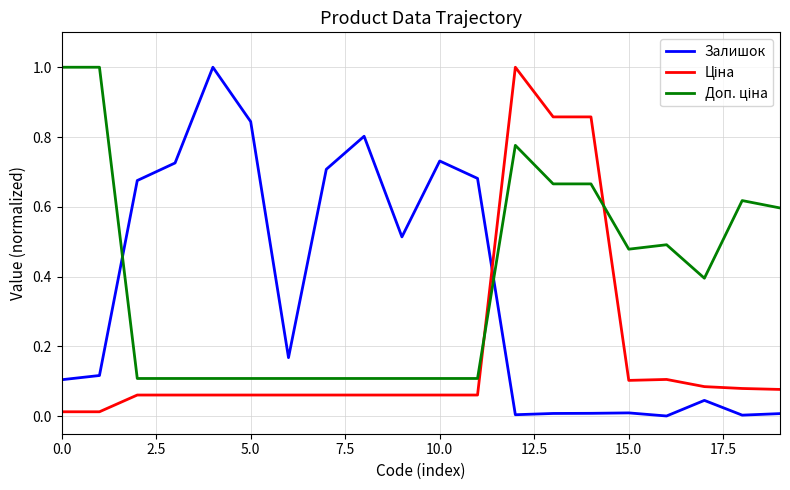

What is the value of the Доп. ціна point at the 8th from the left?

0.1